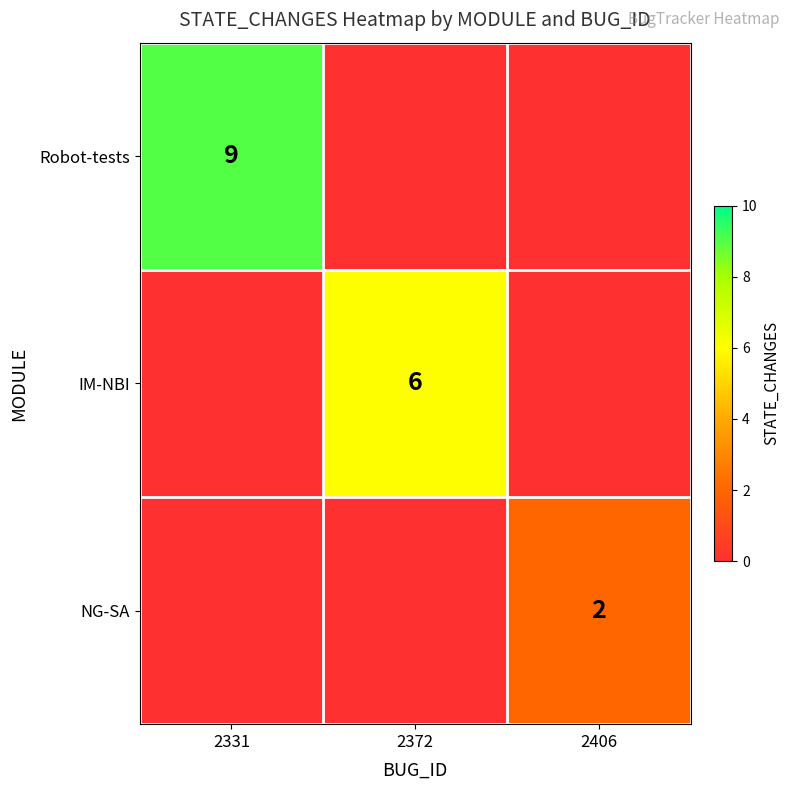

The value of IM-NBI at 2372 is 8. True or false?

False